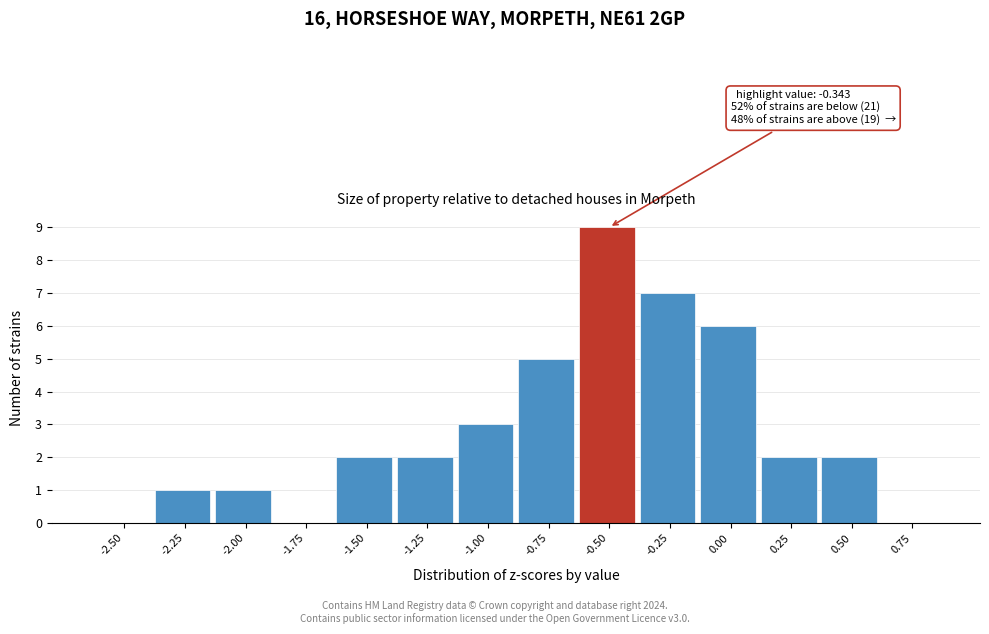

Reading right to left, extract all data points from this chart.

0.75=0	0.50=2	0.25=2	0.00=6	-0.25=7	-0.50=9	-0.75=5	-1.00=3	-1.25=2	-1.50=2	-1.75=0	-2.00=1	-2.25=1	-2.50=0